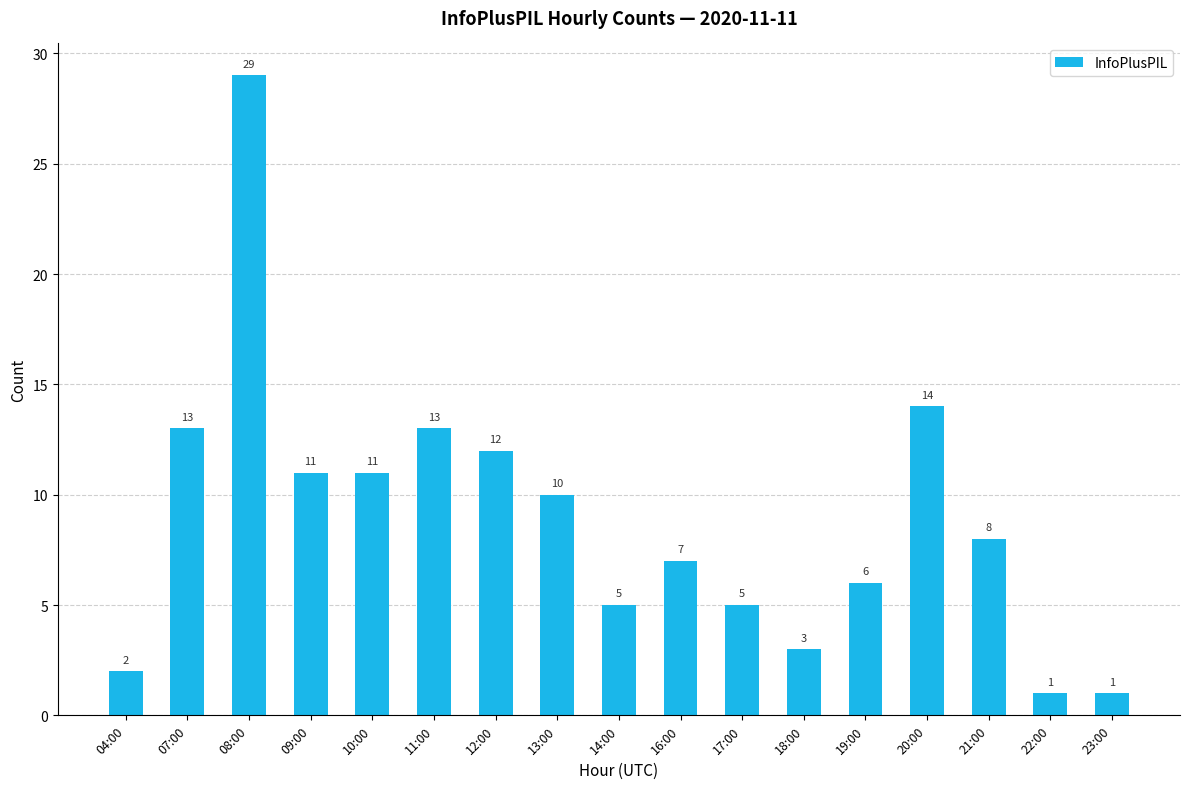

Reading left to right, extract all data points from this chart.

04:00=2	07:00=13	08:00=29	09:00=11	10:00=11	11:00=13	12:00=12	13:00=10	14:00=5	16:00=7	17:00=5	18:00=3	19:00=6	20:00=14	21:00=8	22:00=1	23:00=1